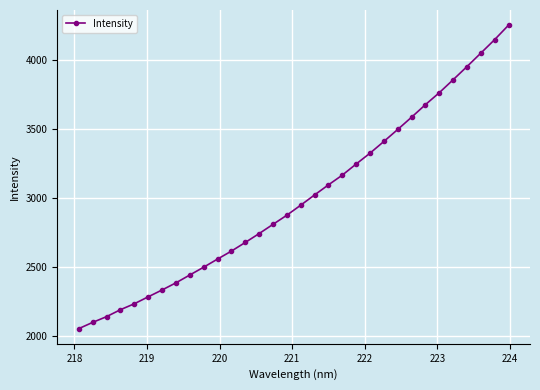

What is the greatest value displayed?

4252.0